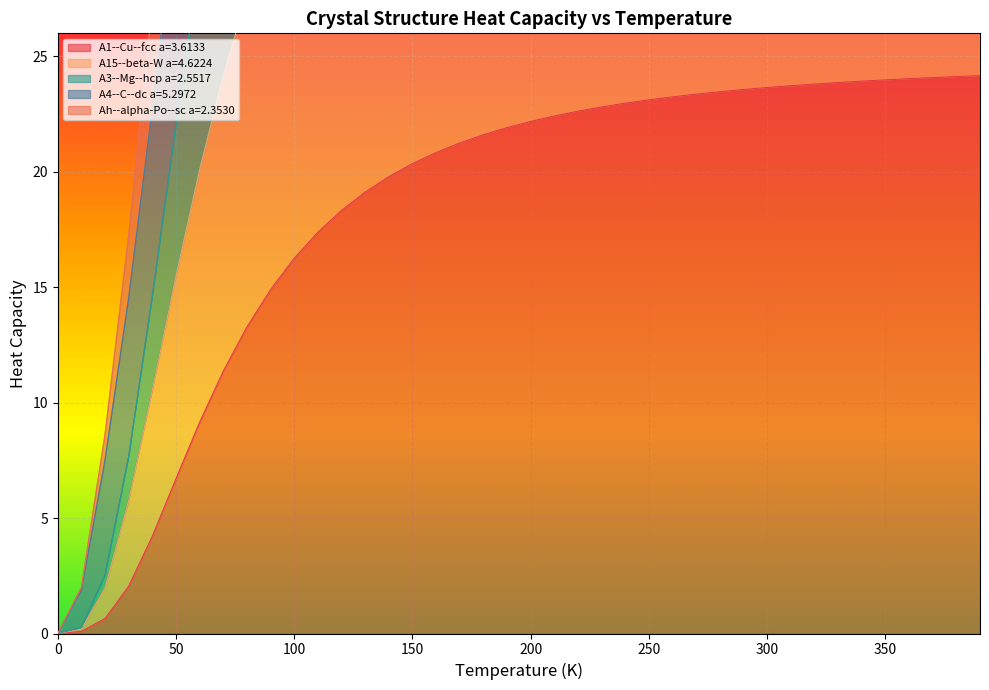

What is the average value of the Ah--alpha-Po--sc a=2.3530 series?

73.2